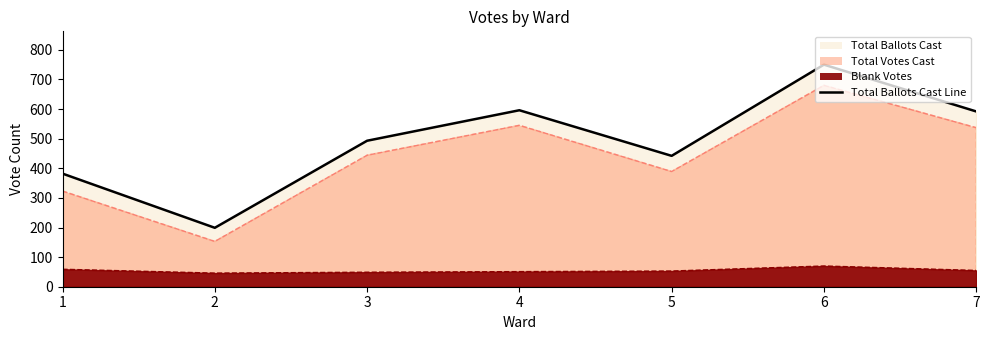

Where is the first local maximum?

4